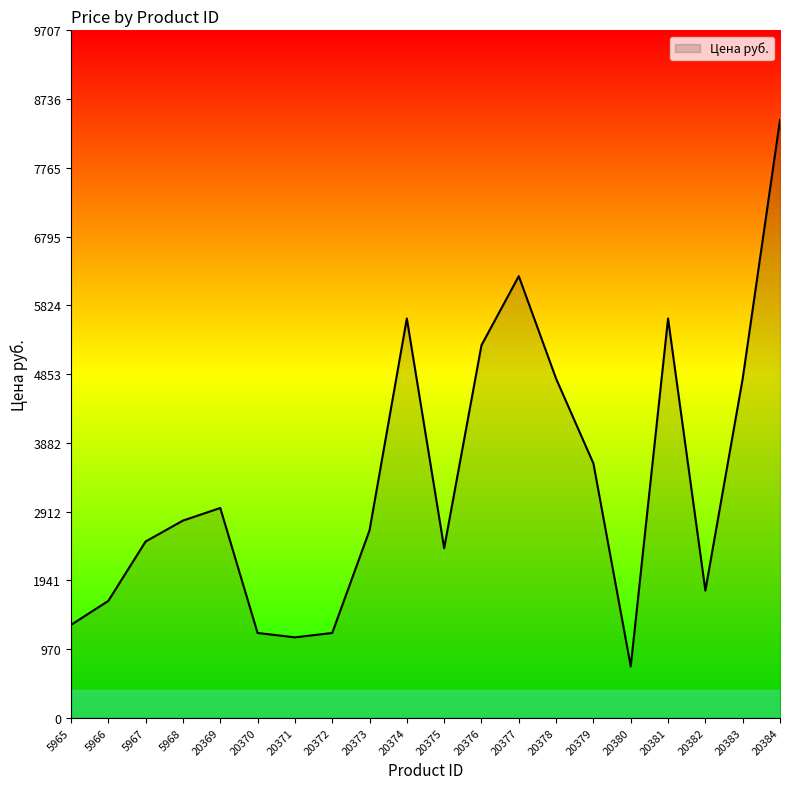

Which category has the lowest value across all series?

20380